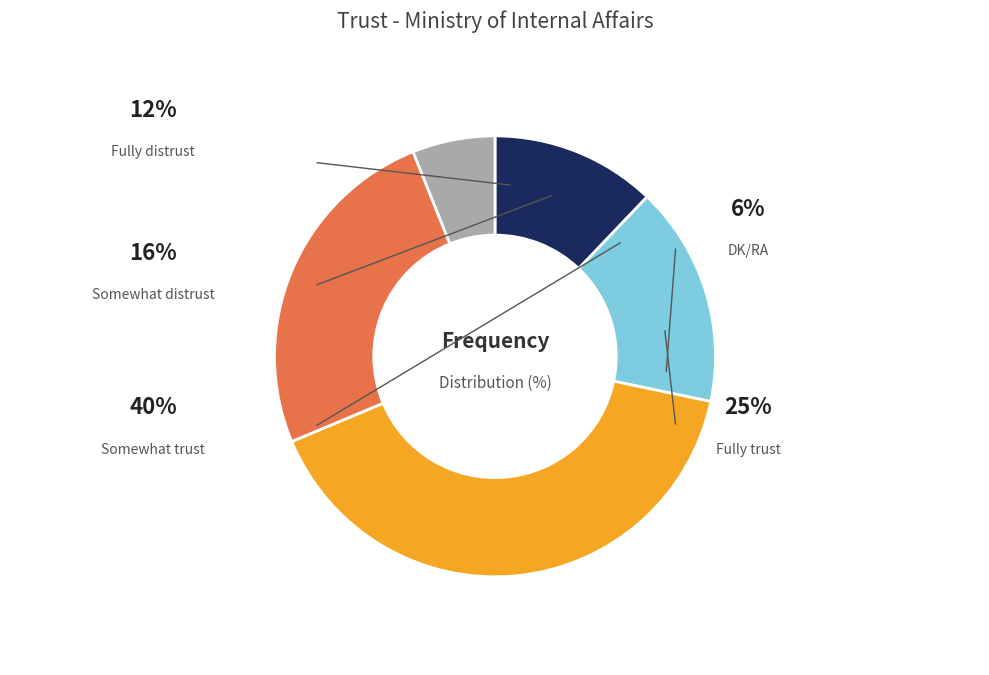

Does Fully trust represent more than half of the total?

No